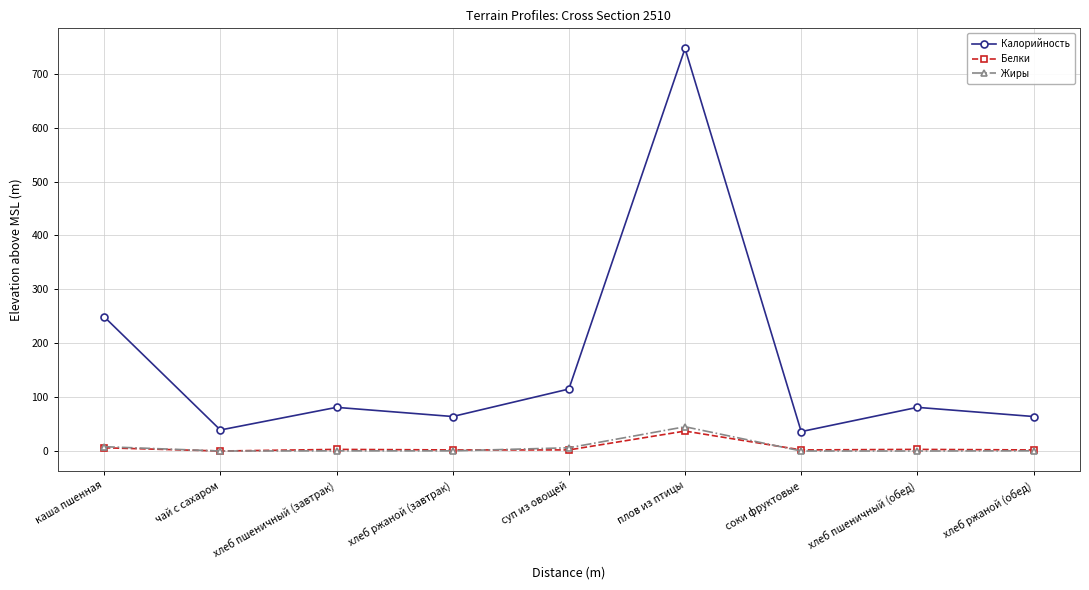

At which category does Калорийность reach its first local valley?

чай с сахаром